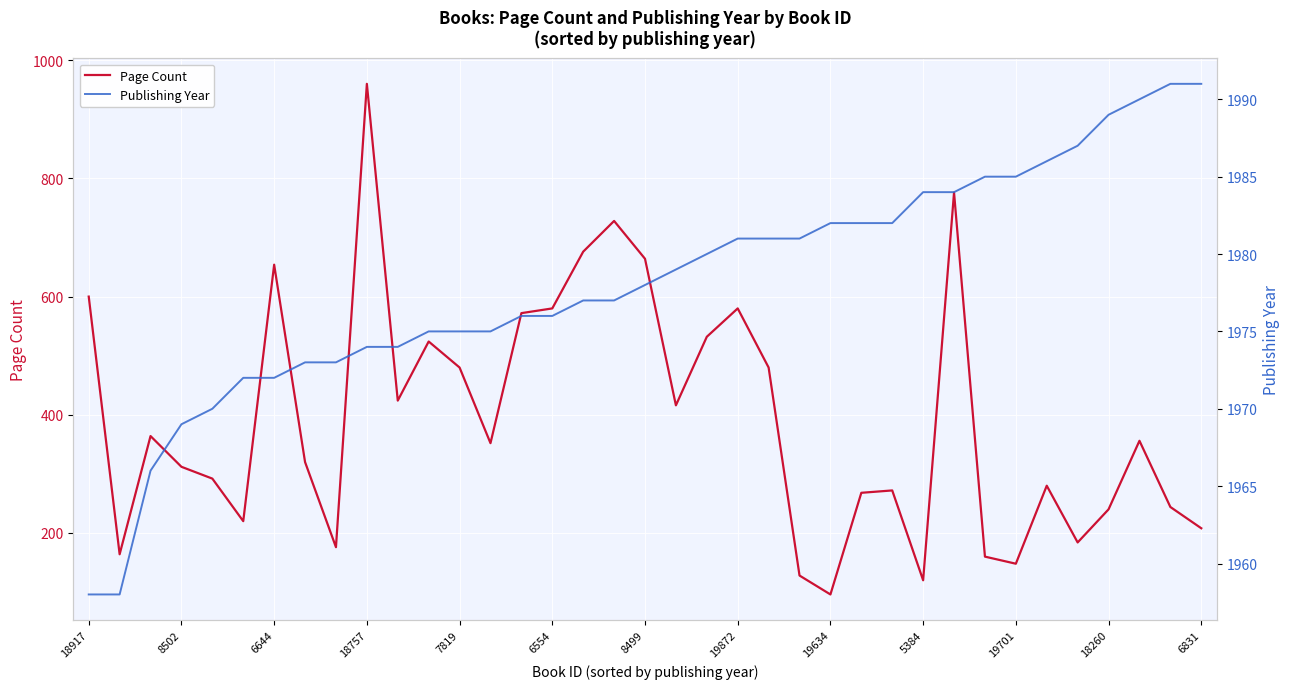

What is the approximate value of Page Count at 22, to the nearest 10?

480